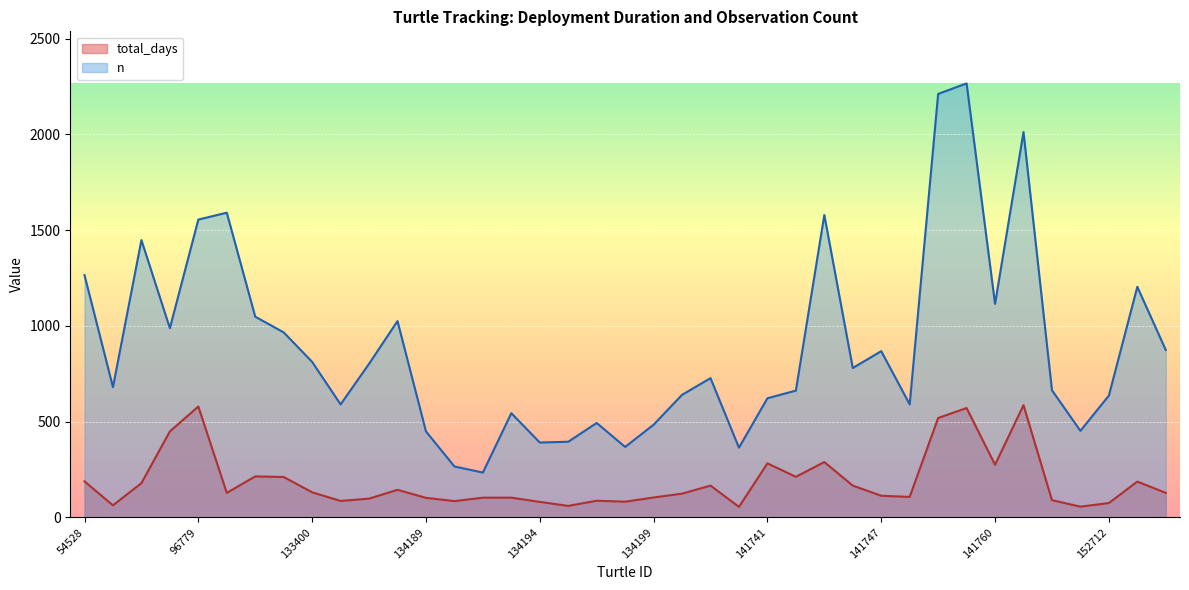

Rank the series at 152713 from highest to lowest value.

n, total_days